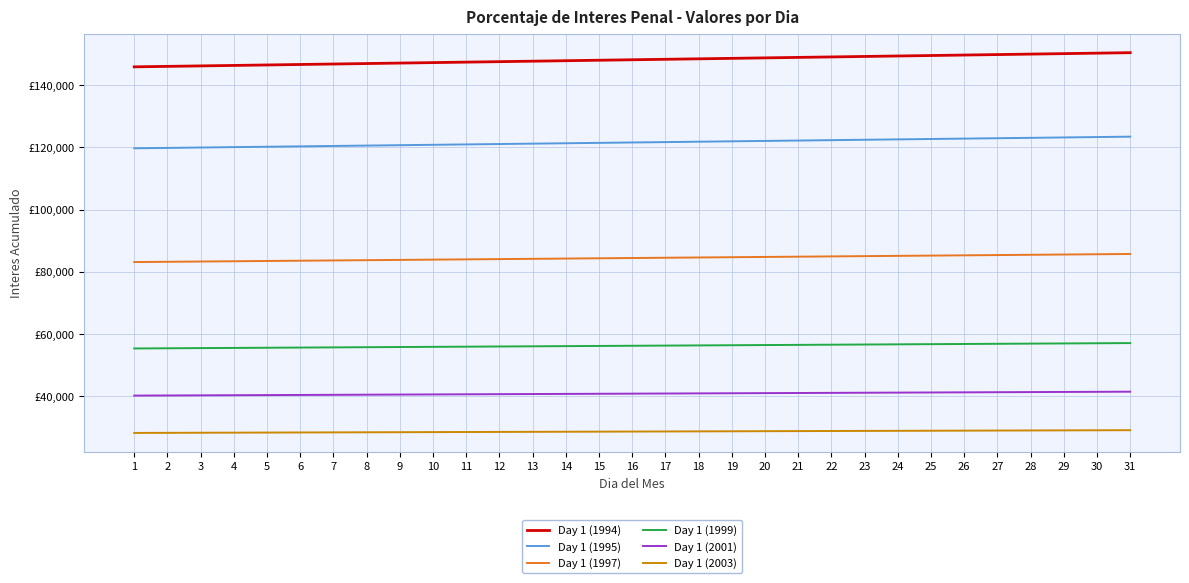

What is the value of the Day 1 (2003) point at the 16th from the left?

28664.4